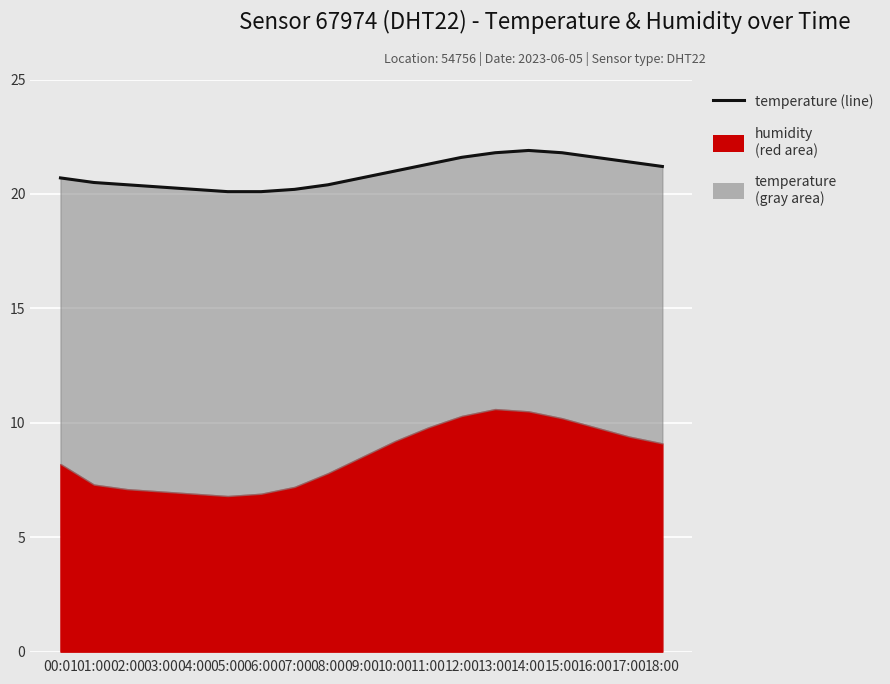

How many points are higher than both their immediate neighbors (excluding endpoints)?

1